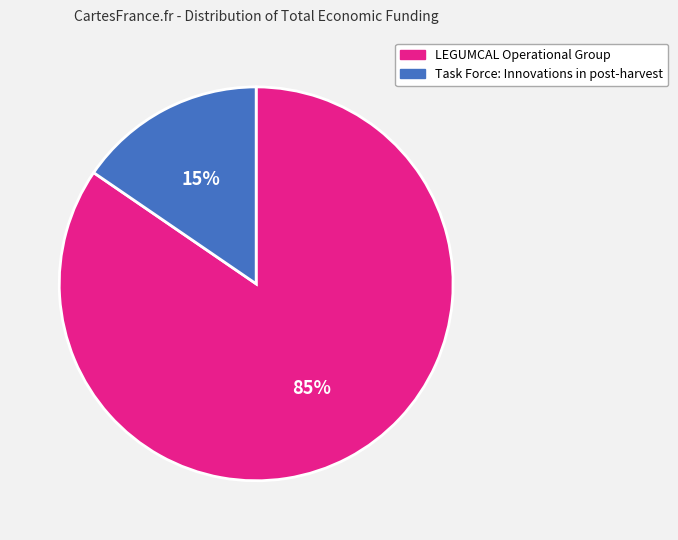

Does Task Force: Innovations in post-harvest represent more than half of the total?

No